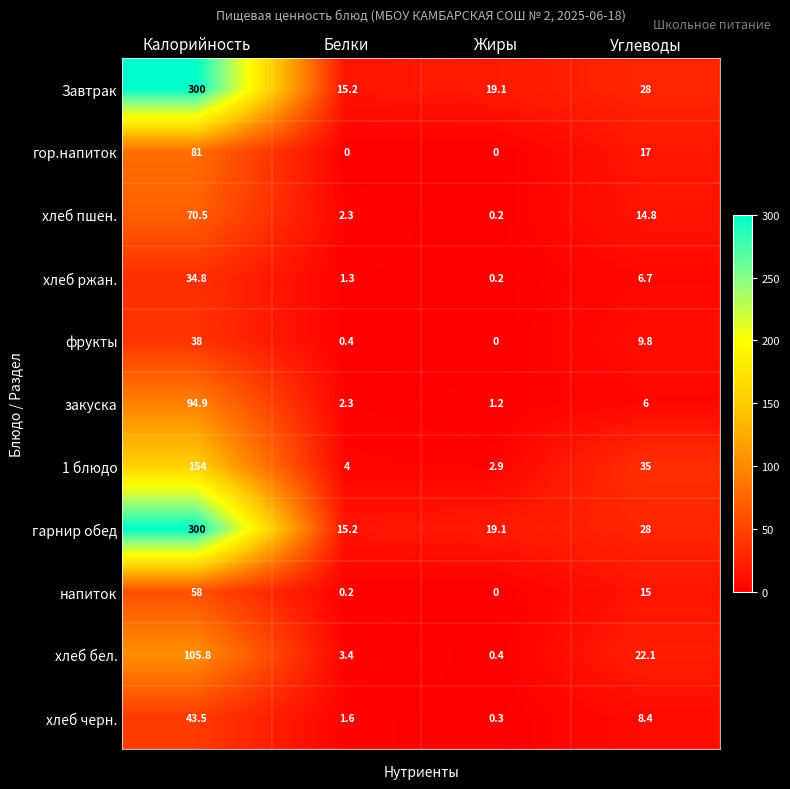

Which series changed the most between Белки and Углеводы?

1 блюдо